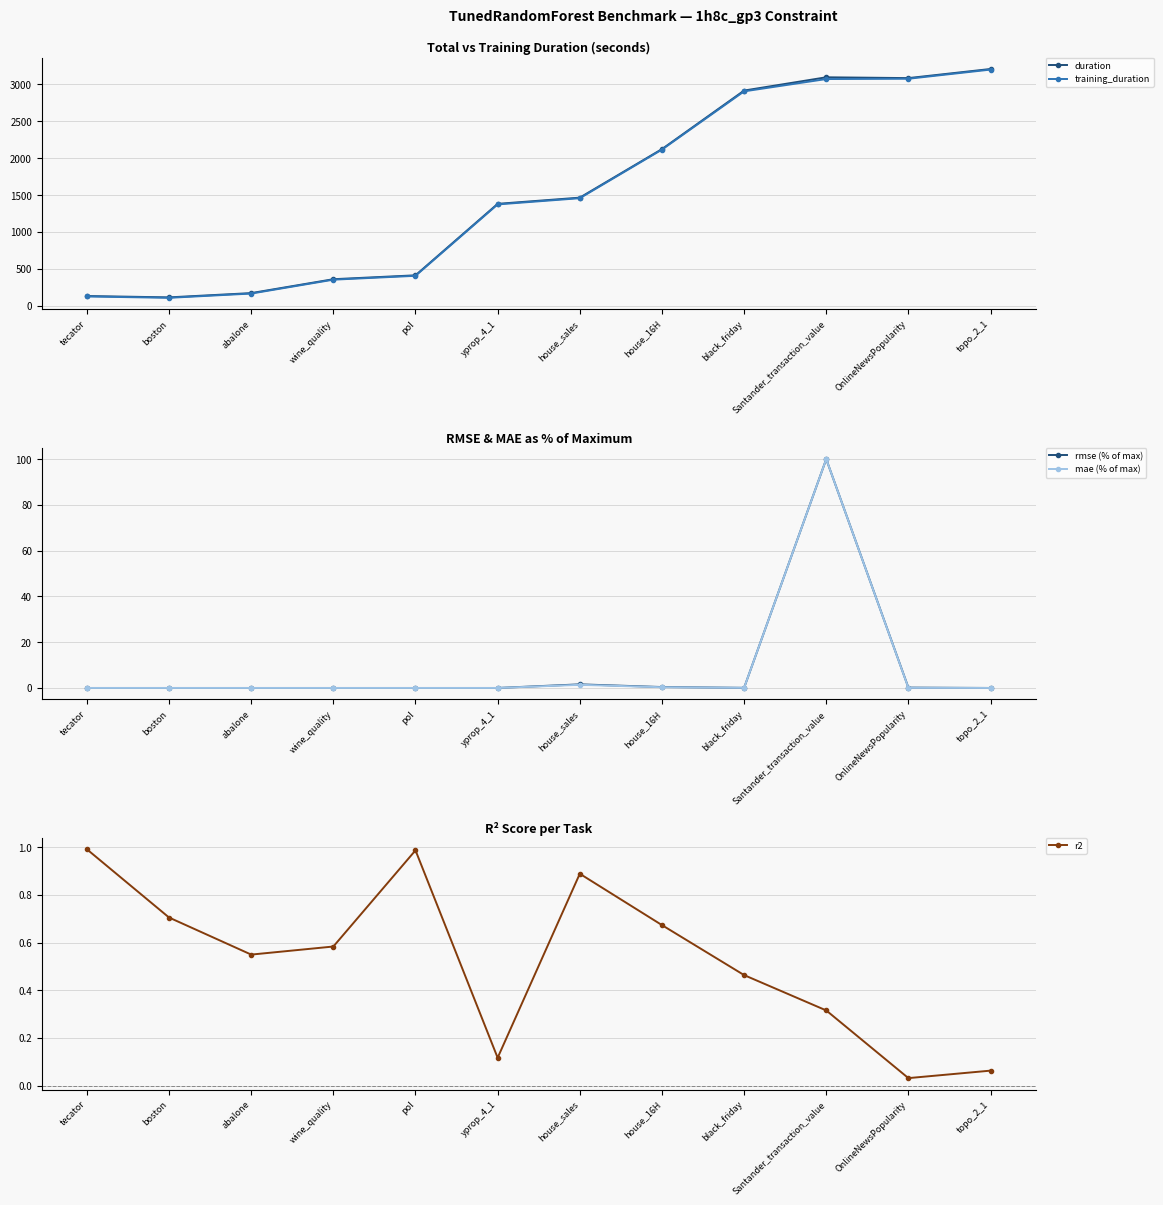

Which label corresponds to the smallest value in the chart?

yprop_4_1